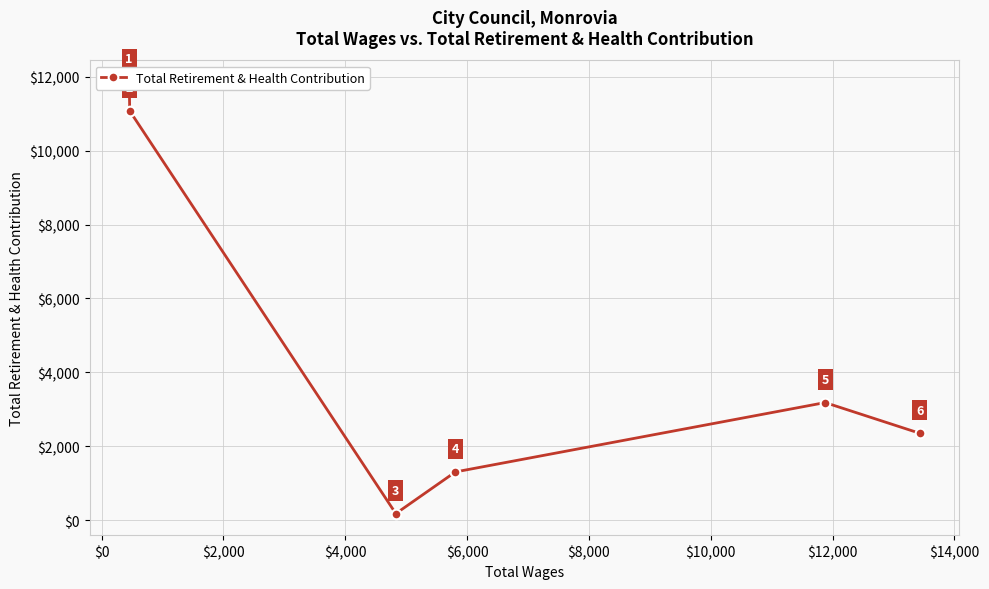

What is the ratio of the value at $4,000 to the value at $0?

0.1